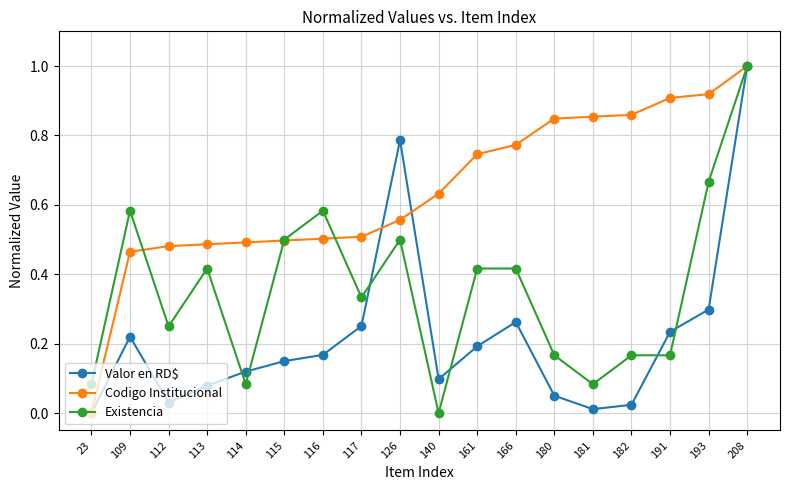

How many positive values does the Codigo Institucional series have?

17